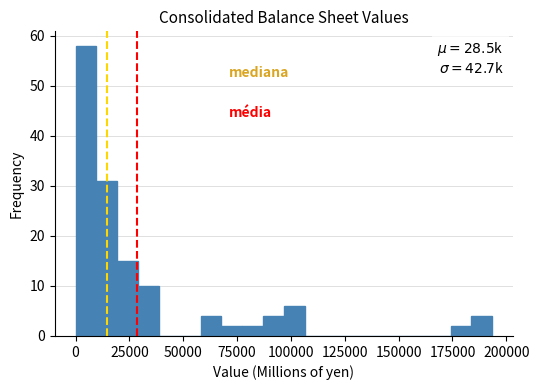

Read against the x-axis, roughly where is the centre of the tallest bar?

5000